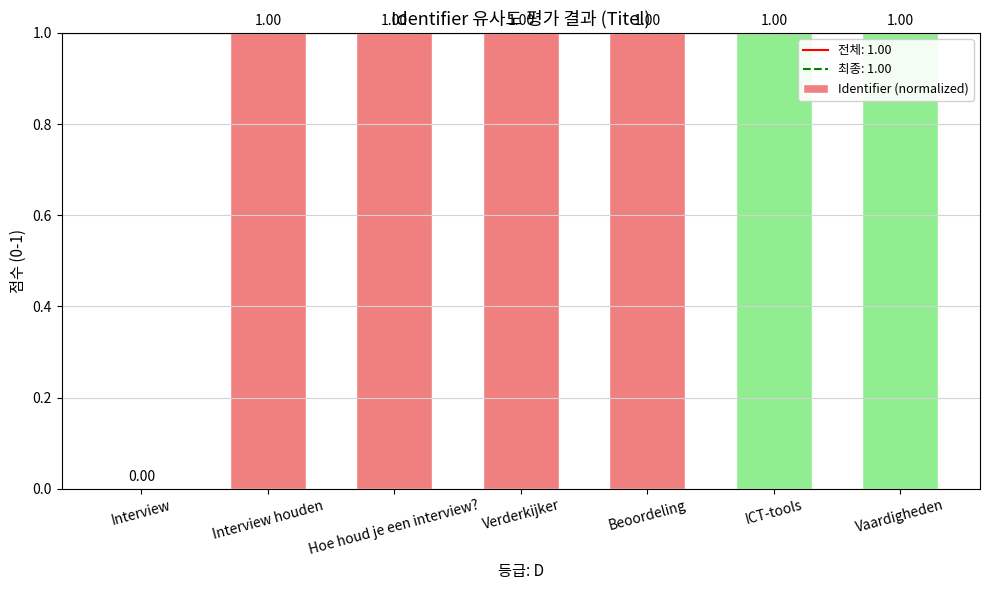

Reading left to right, extract all data points from this chart.

0.0	1.0	1.0	1.0	1.0	1.0	1.0